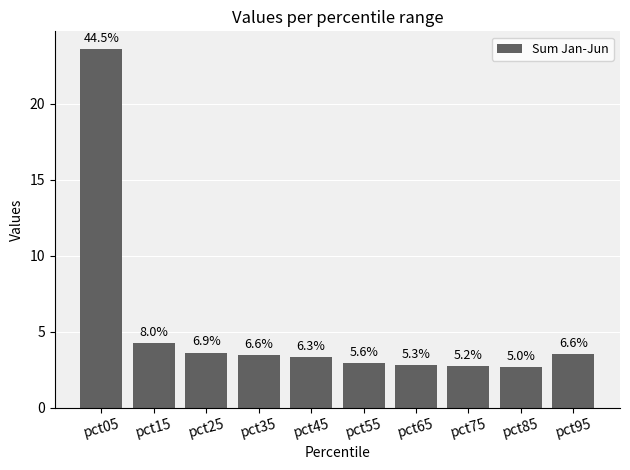

Does the chart contain any negative values?

No